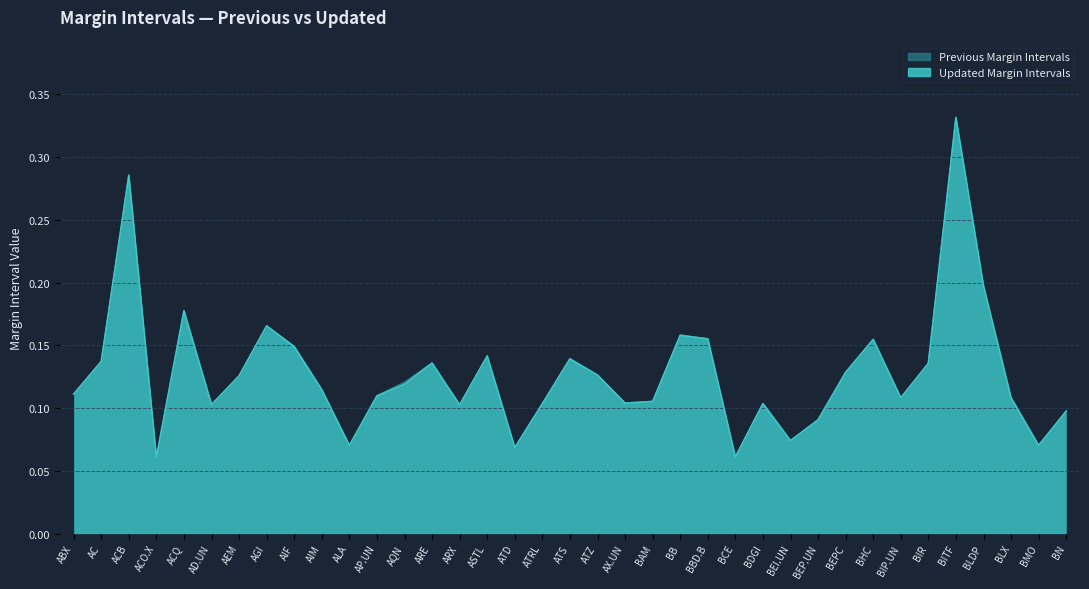

How many interior local valleys does the updated series have?

10